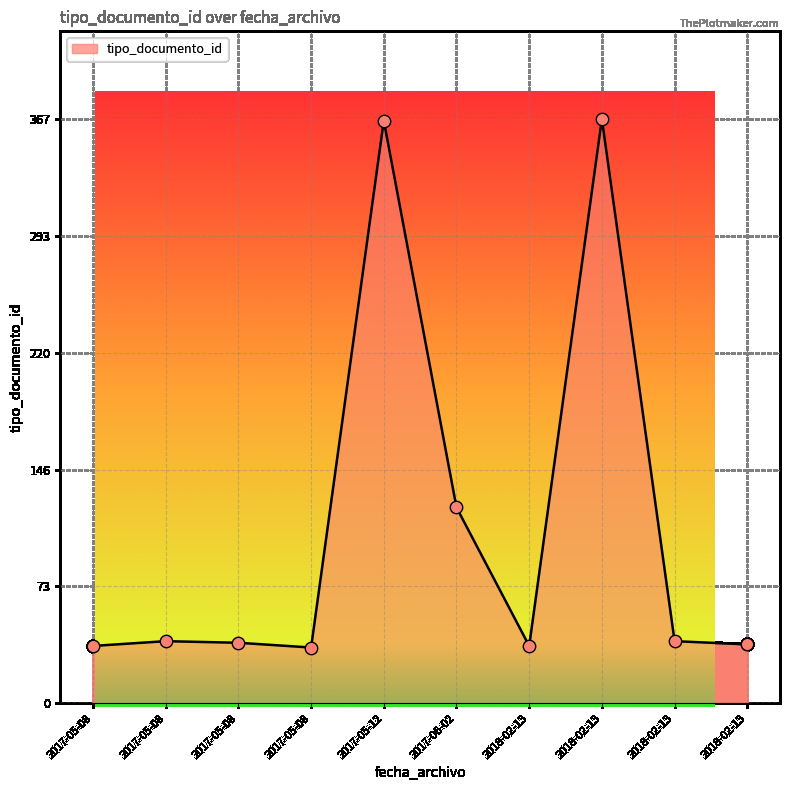

How many lines are shown in the chart?

1